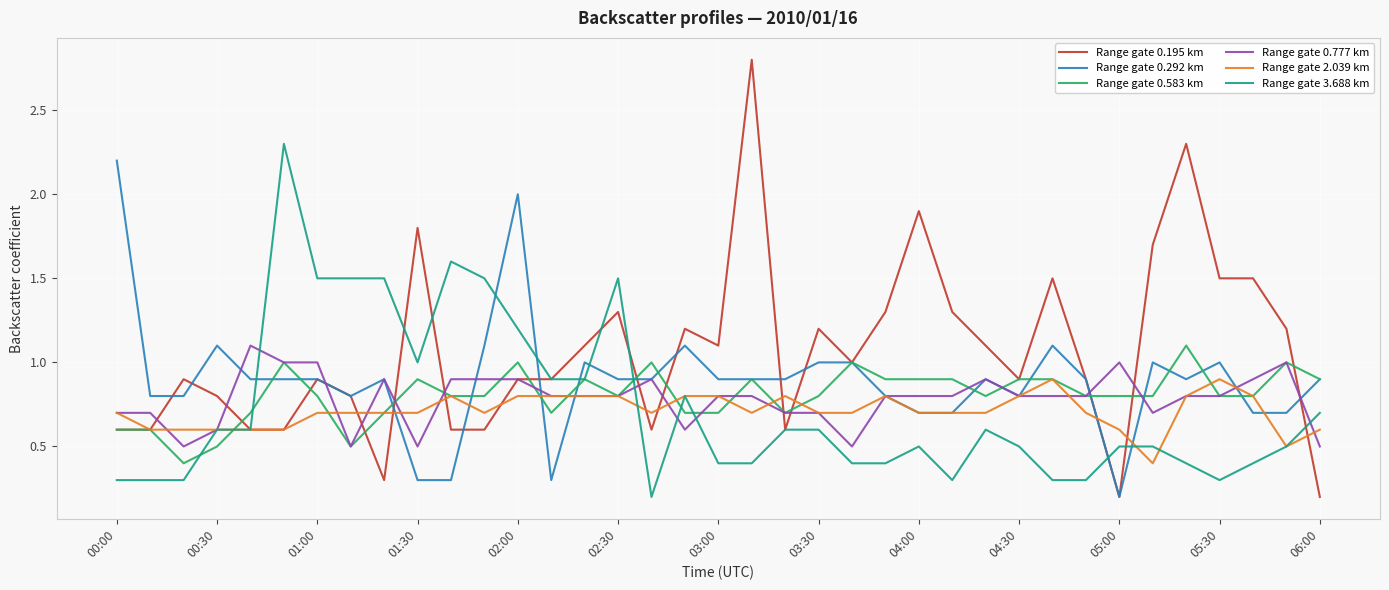

Which series has the largest range (max minus min)?

Range gate 0.195 km